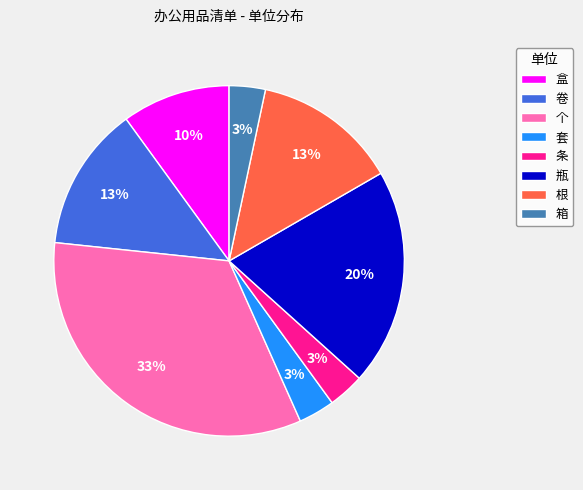

Which slice is the largest?

个